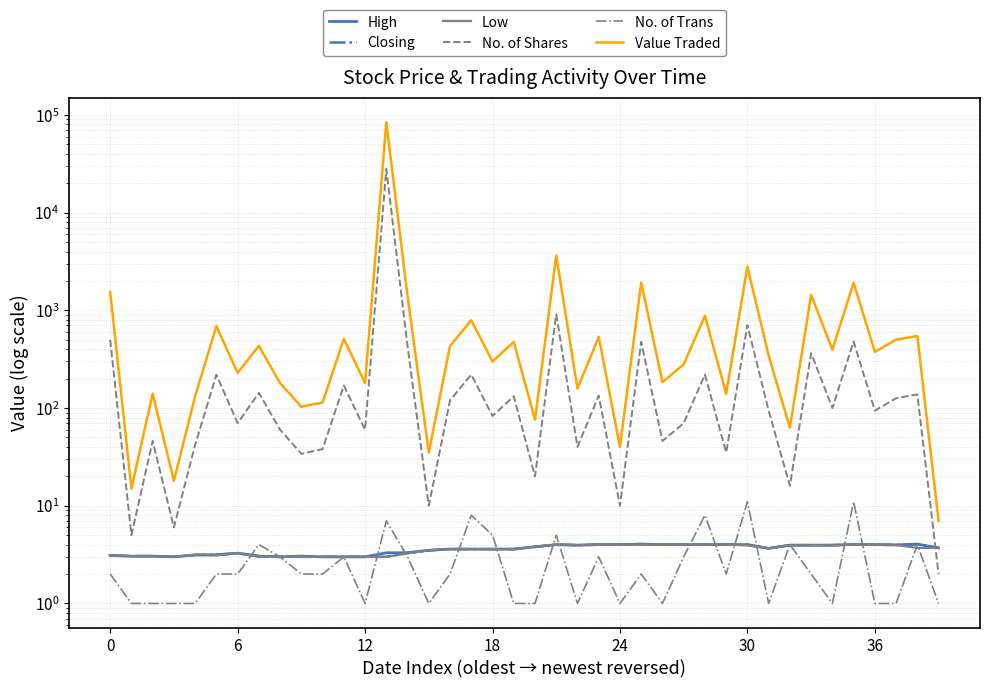

Is this an area chart (filled region under the line)?

No